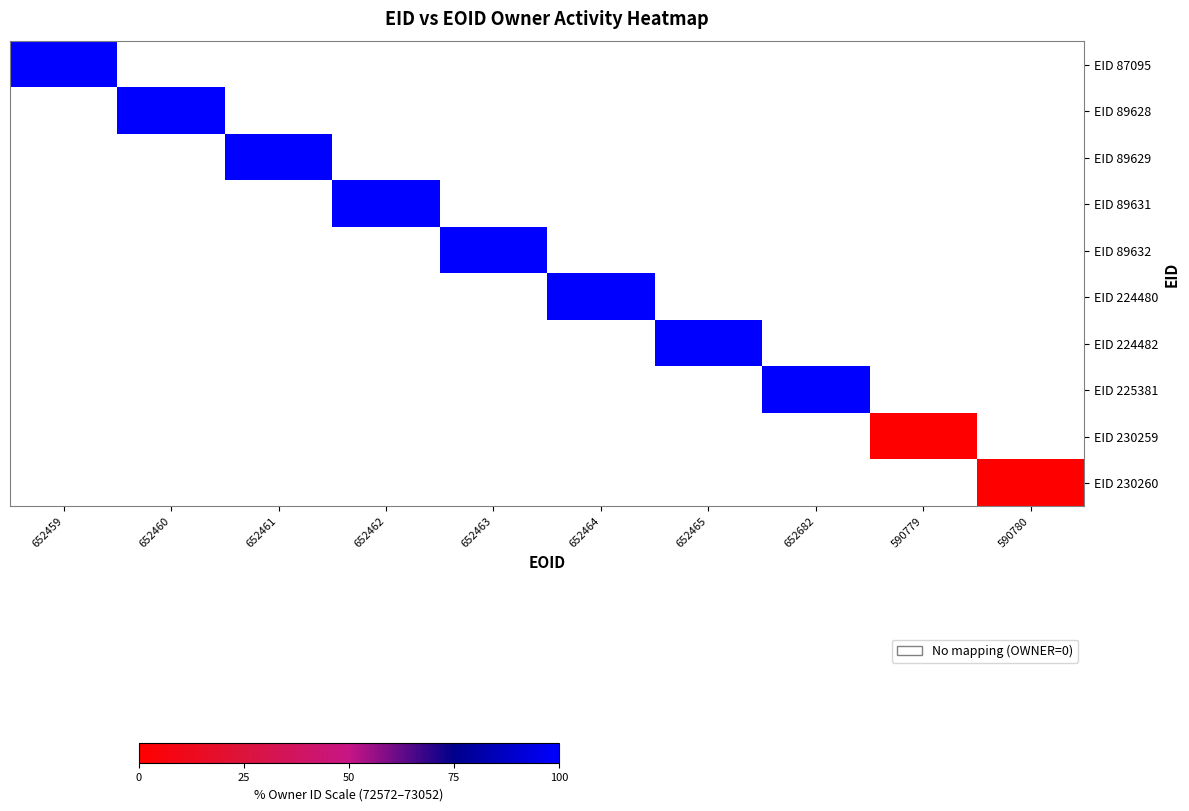

Is the value of EID 225381 at 590780 greater than the value of EID 89628 at 652460?

No